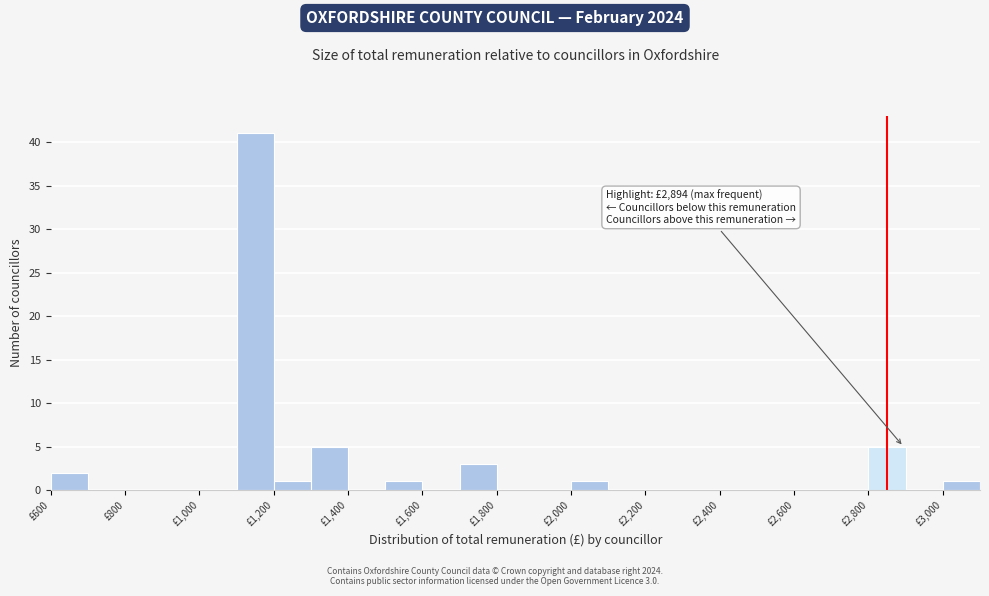

Over which range of the x-axis is the bar tallest?

1100 to 1200